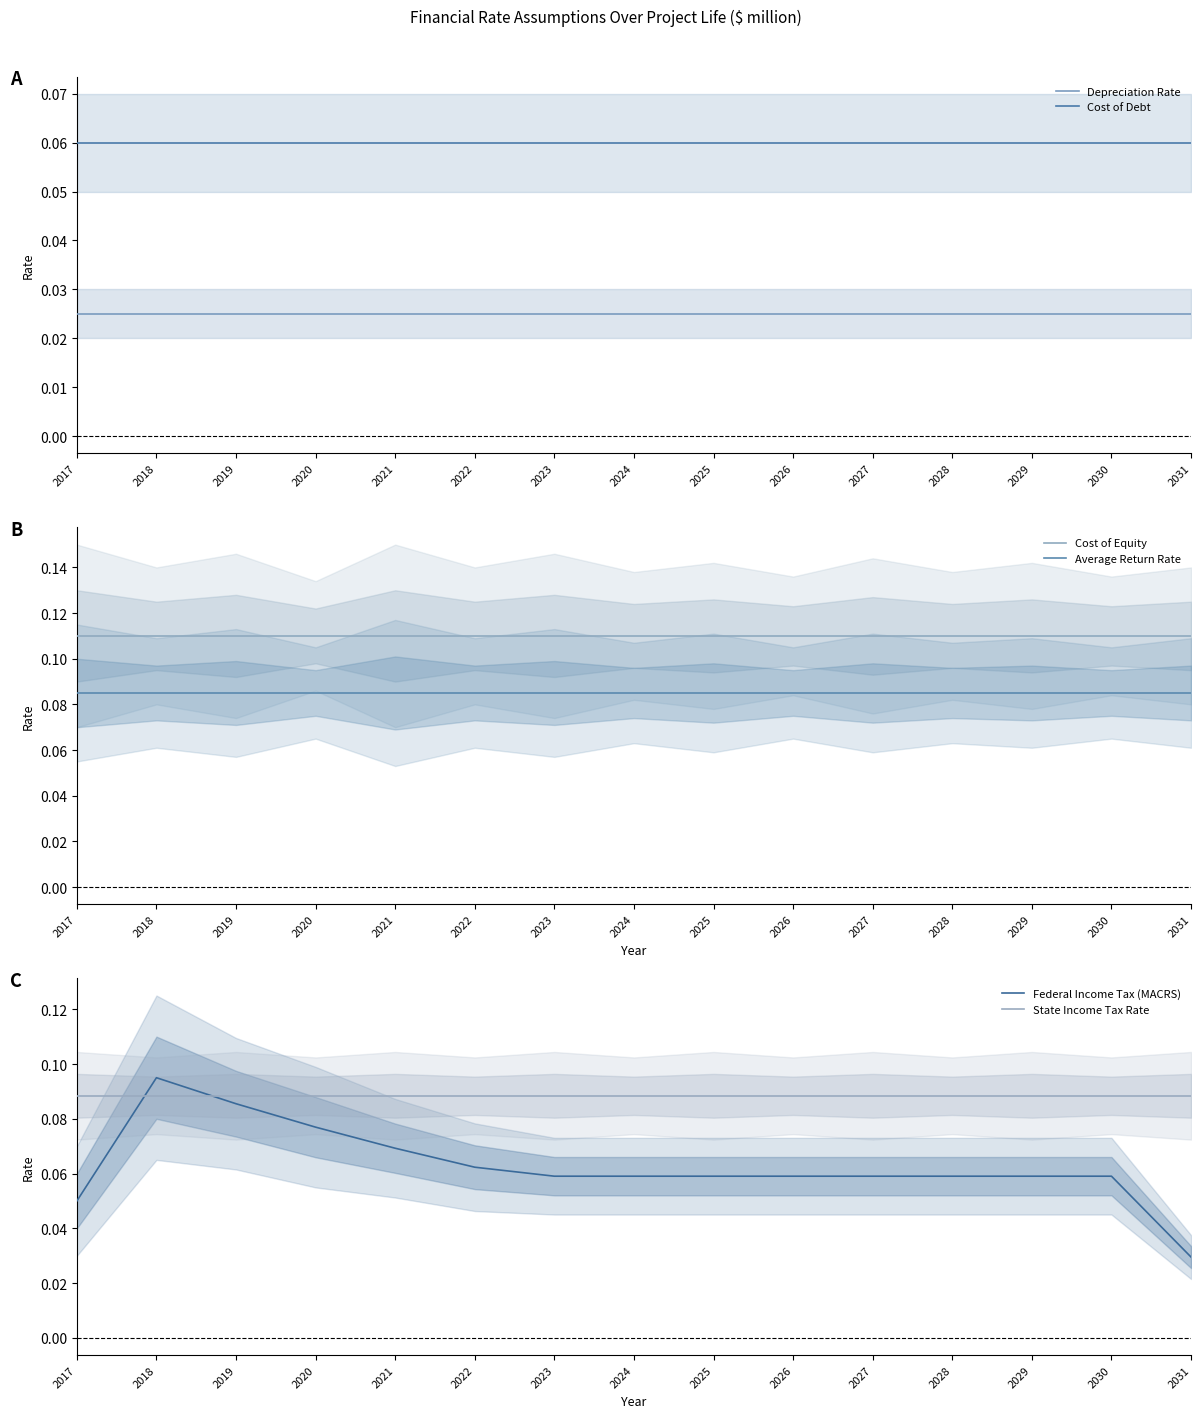

How many series are shown in this chart?

6